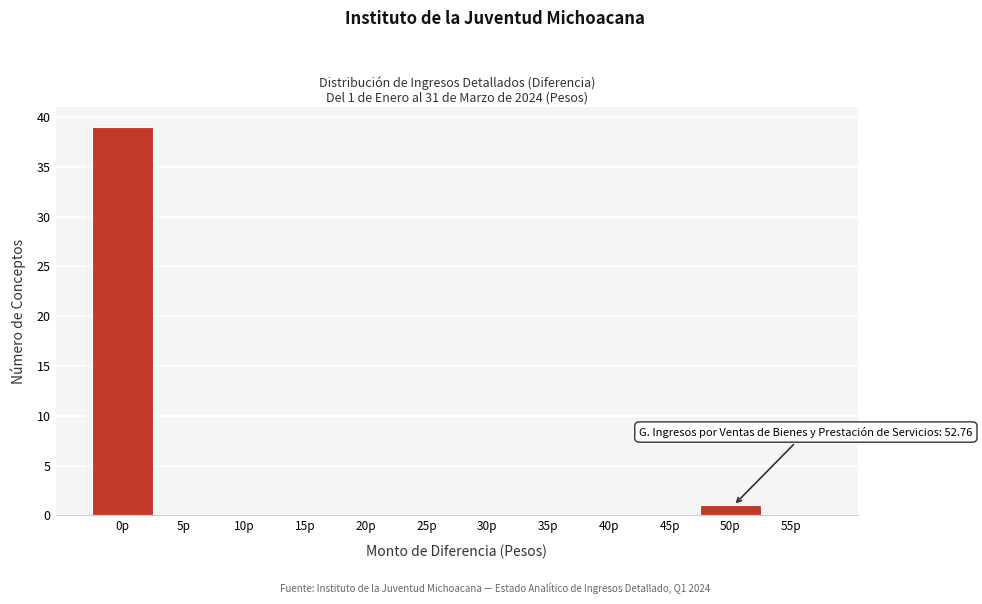

Reading left to right, list all the values displayed in this chart.

0p=39	5p=0	10p=0	15p=0	20p=0	25p=0	30p=0	35p=0	40p=0	45p=0	50p=1	55p=0